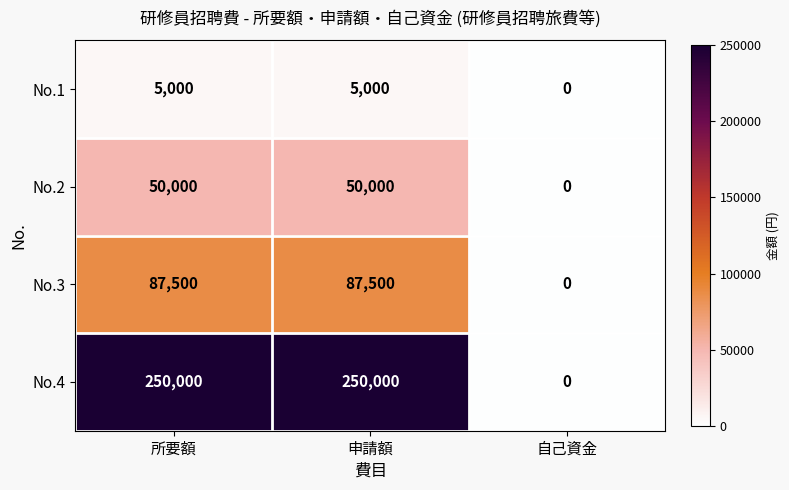

At how many categories does at least one series exceed 139709?

2